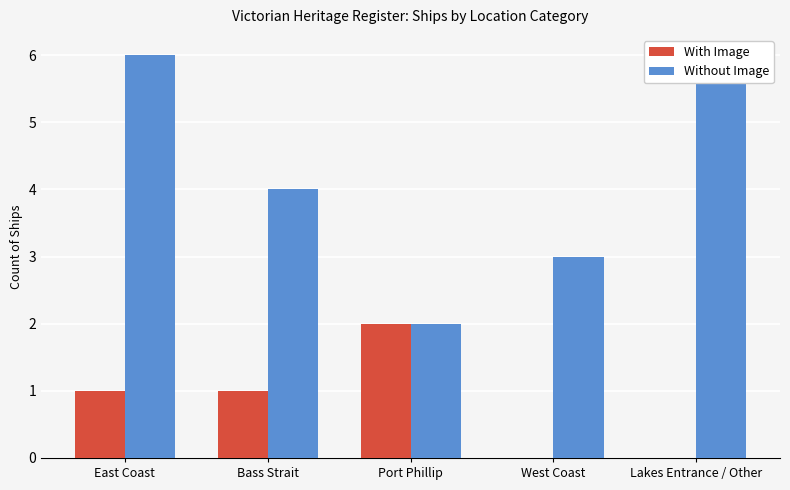

True or false: Without Image has a value of 9 at East Coast.

False